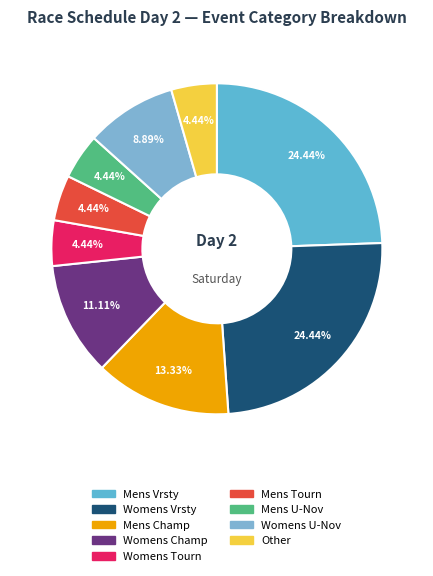

How many slices are in this pie chart?

9